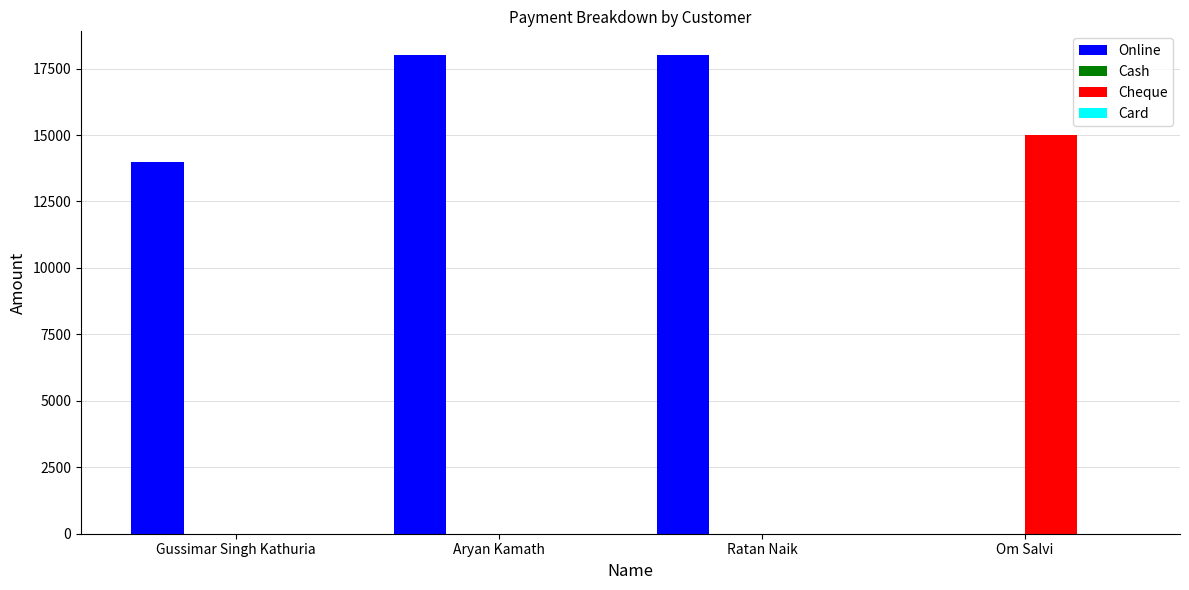

At which label is Online closest to 9000?

Gussimar Singh Kathuria